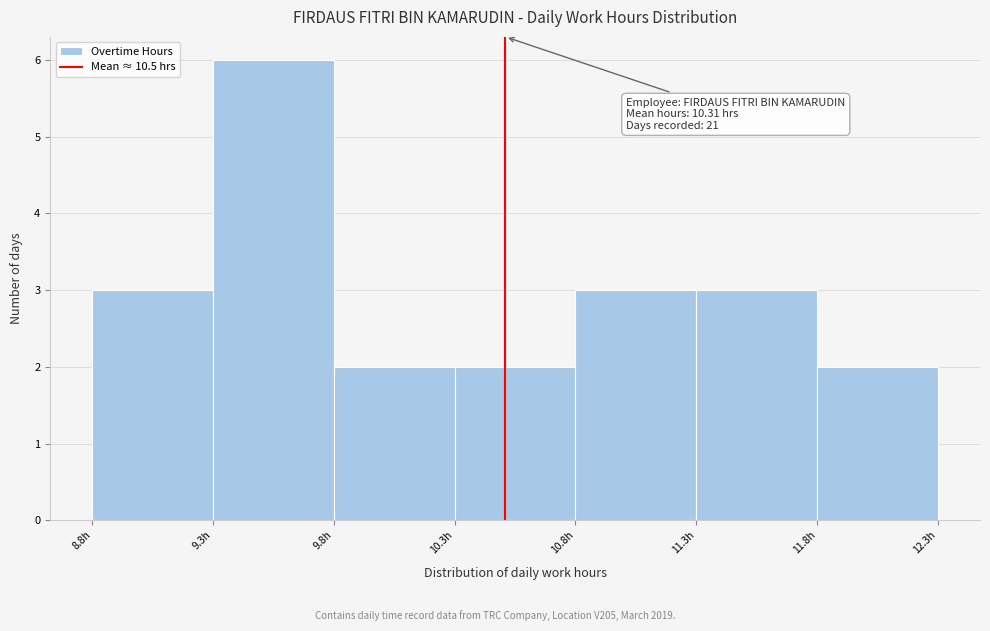

Over which range of the x-axis is the bar tallest?

9.29 to 9.79